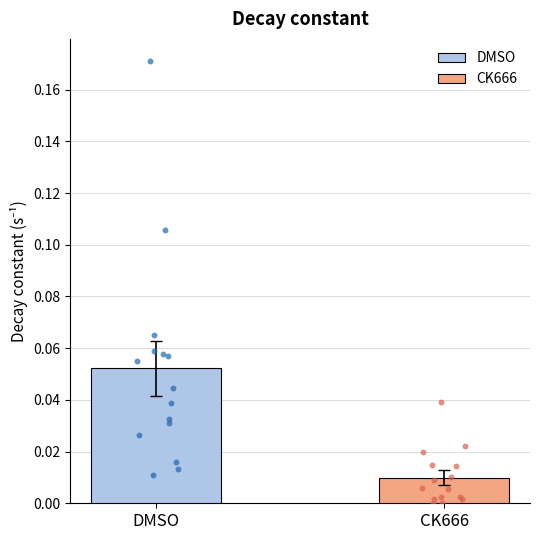

Is the value of DMSO at 3 greater than the value of CK666 at DMSO?

Yes